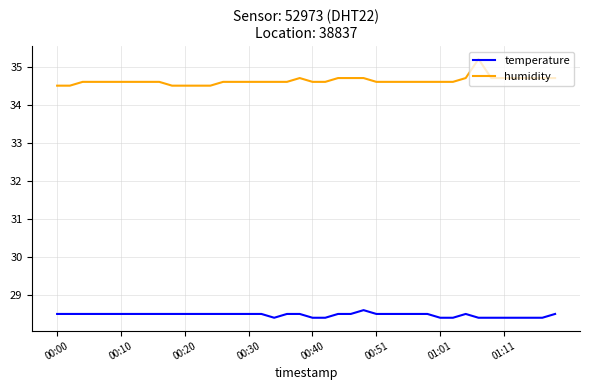

Which series has the largest range (max minus min)?

humidity